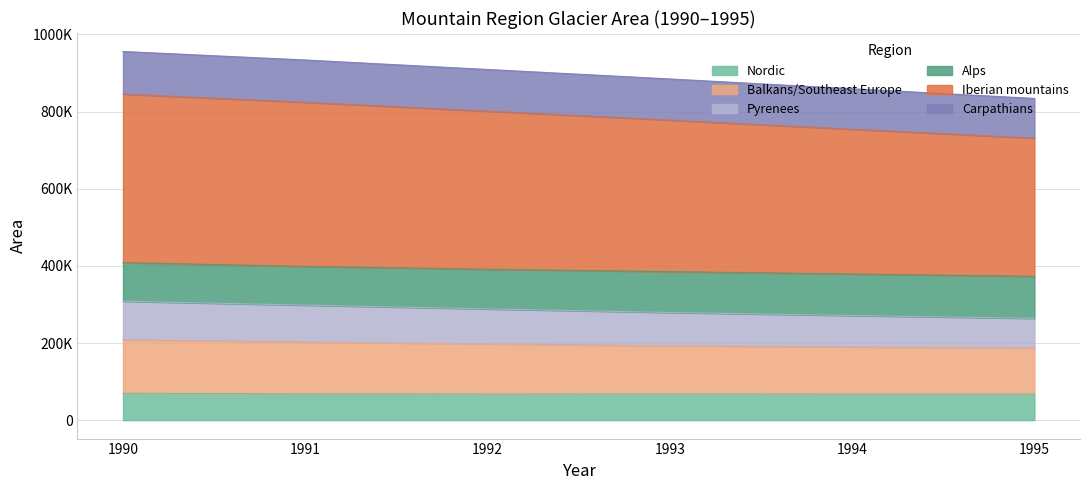

True or false: Nordic has more than 2 interior local peaks.

False